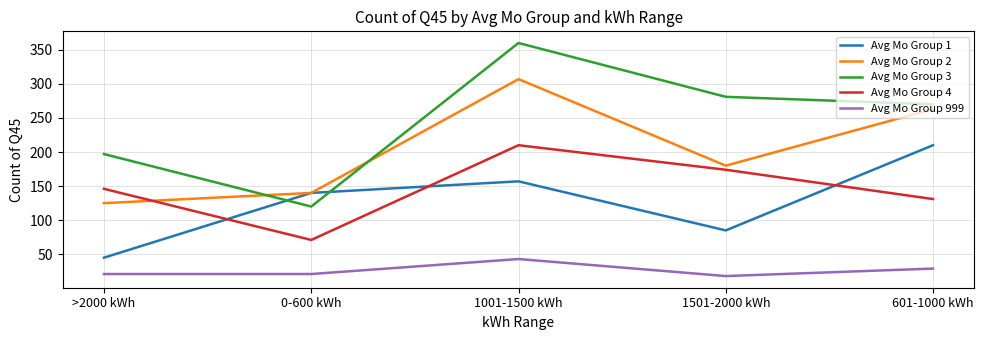

At >2000 kWh, list the series in order from smallest to largest.

Avg Mo Group 999, Avg Mo Group 1, Avg Mo Group 2, Avg Mo Group 4, Avg Mo Group 3